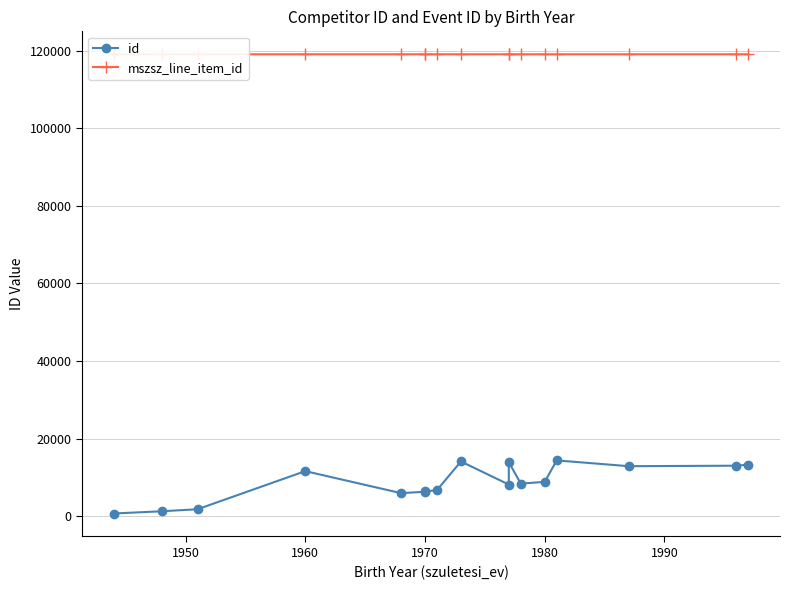

Is the value of mszsz_line_item_id at 8 greater than the value of id at 1970?

Yes